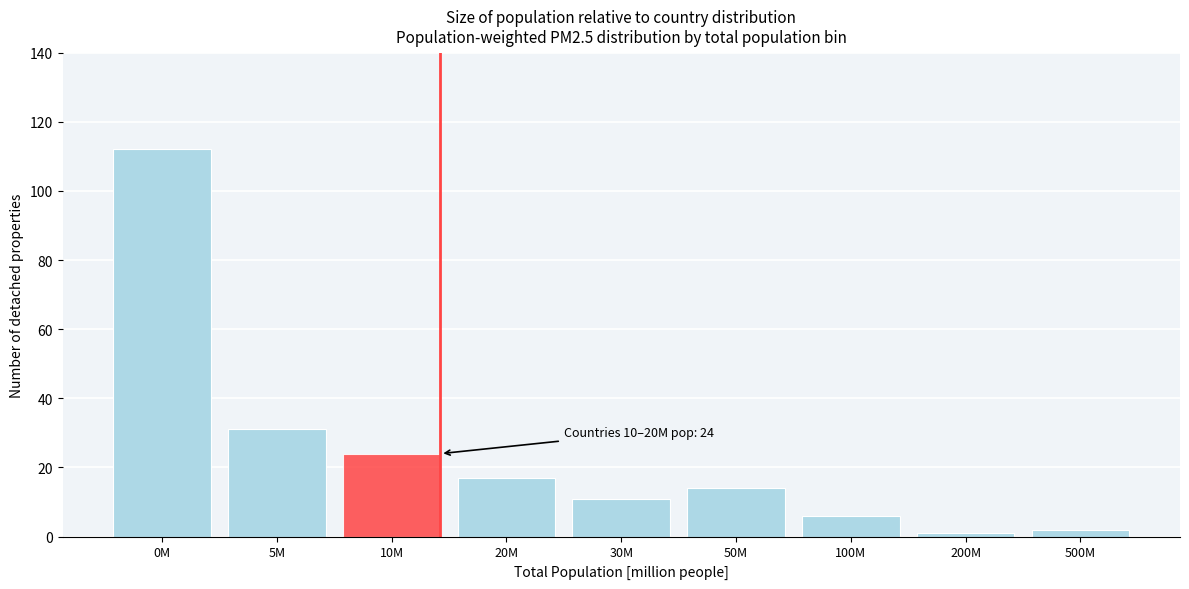

Reading left to right, extract all data points from this chart.

0M=112	5M=31	10M=24	20M=17	30M=11	50M=14	100M=6	200M=1	500M=2